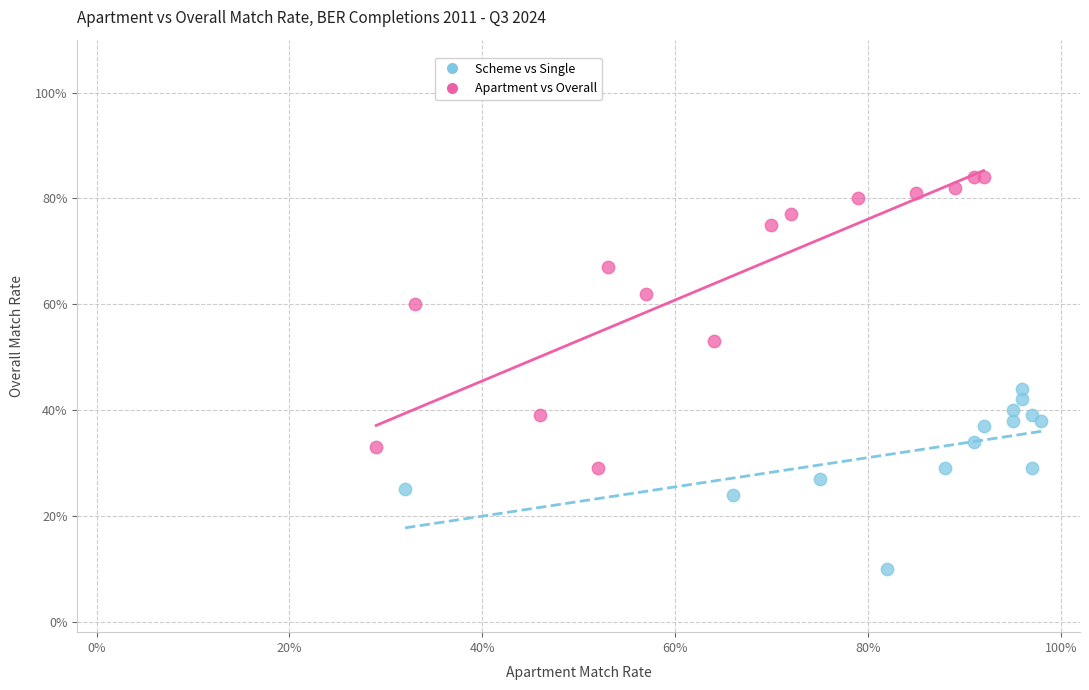

Which series has the widest spread of Y values?

Apartment vs Overall